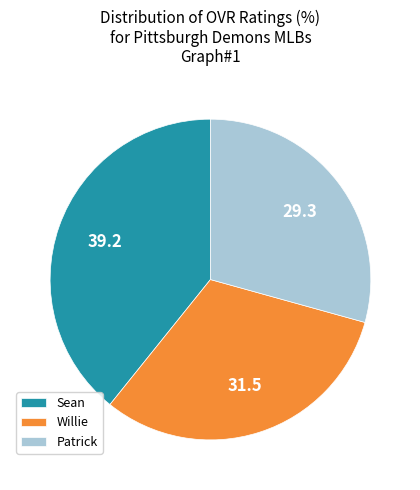

What is the ratio of the value at Patrick to the value at Willie?

0.9